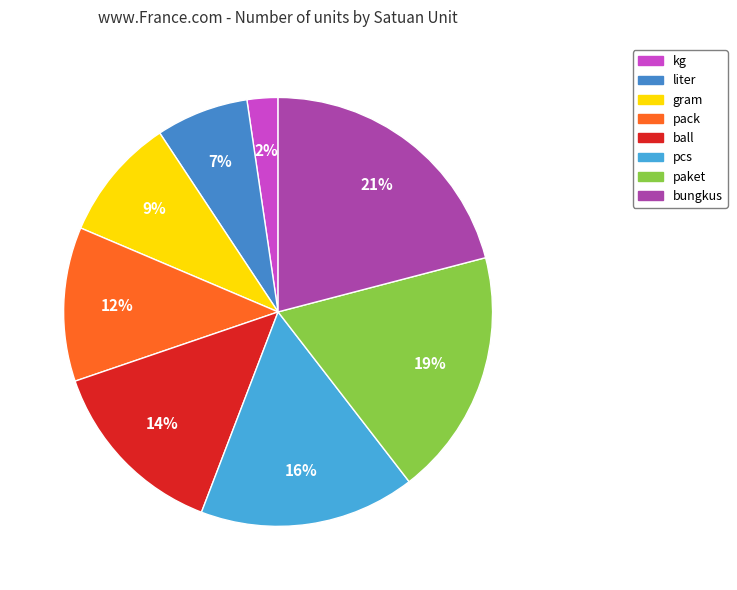

True or false: ball accounts for 14% of the total.

True